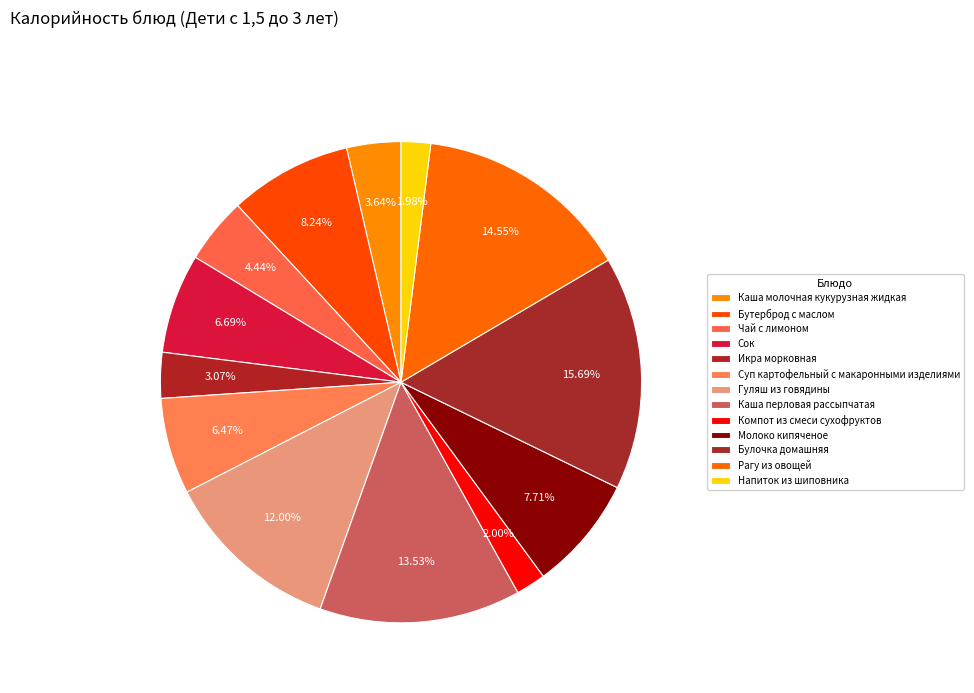

What is the largest slice in the pie chart?

Булочка домашняя